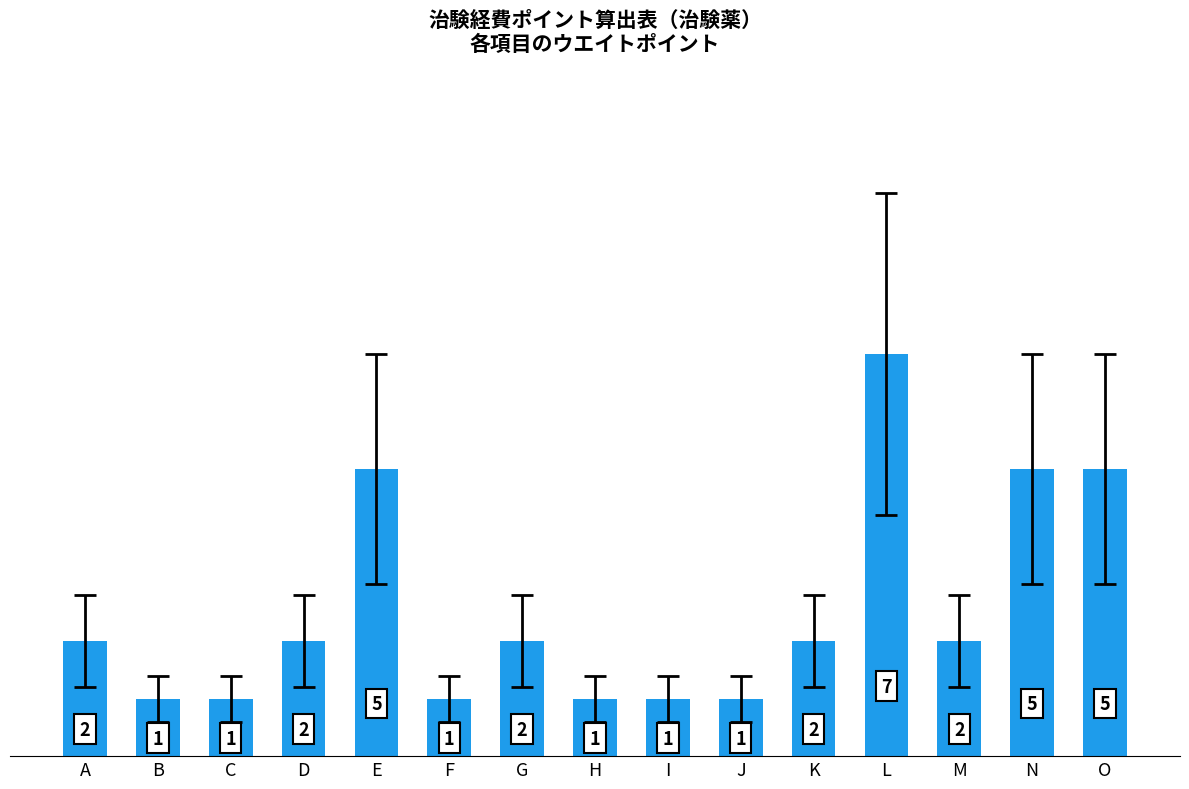

How many values are between 1 and 5?

14